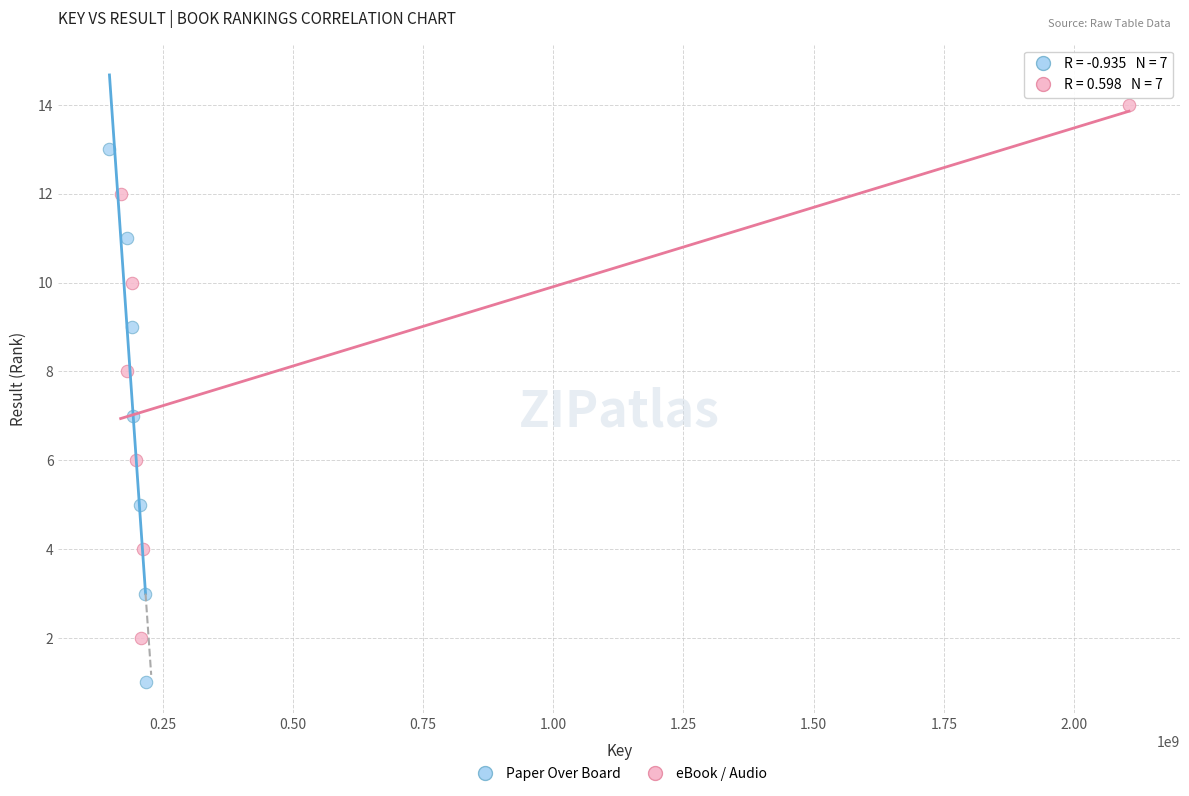

Which series reaches the minimum Y coordinate?

Paper Over Board